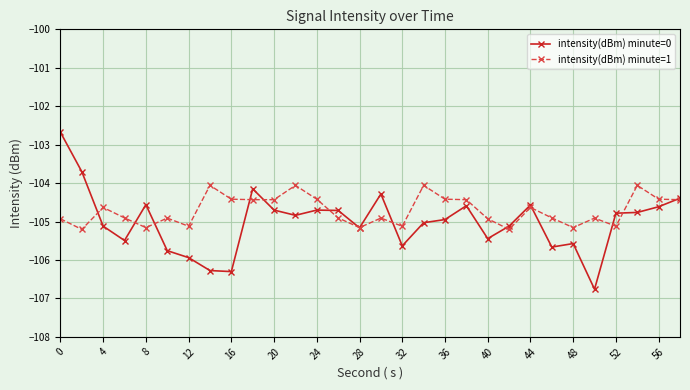

What is the minimum value for intensity(dBm) minute=1?

-105.2